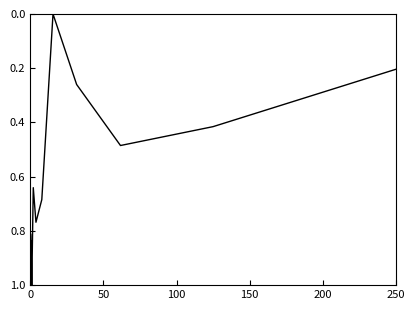

Is this an area chart (filled region under the line)?

No